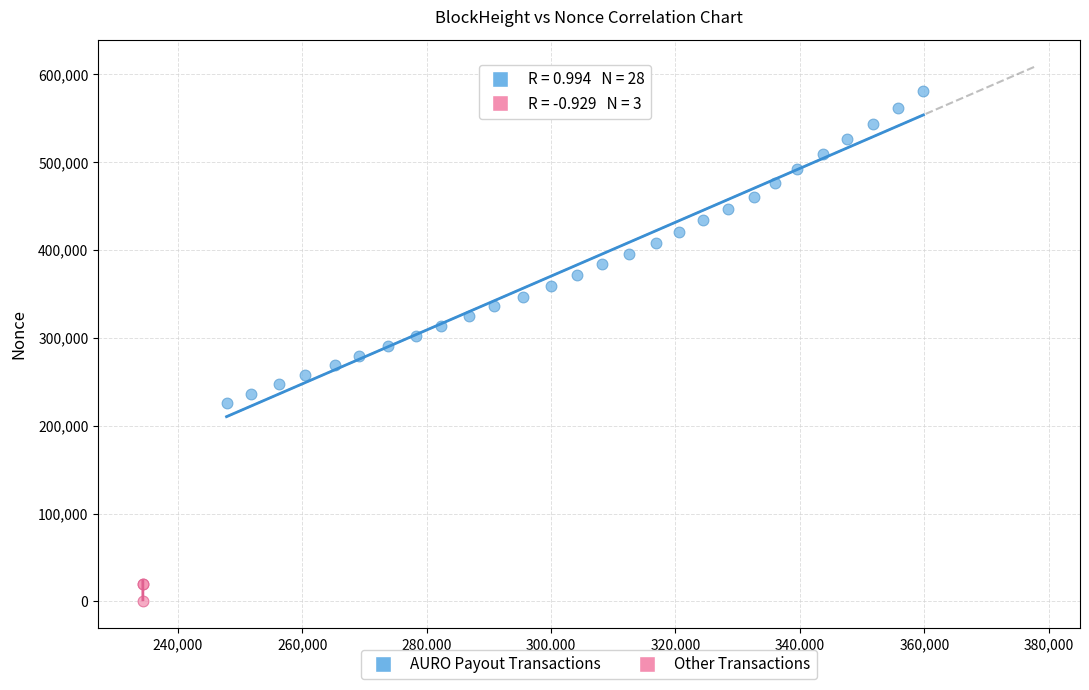

Which series contains the highest Y value?

AURO Payout Transactions